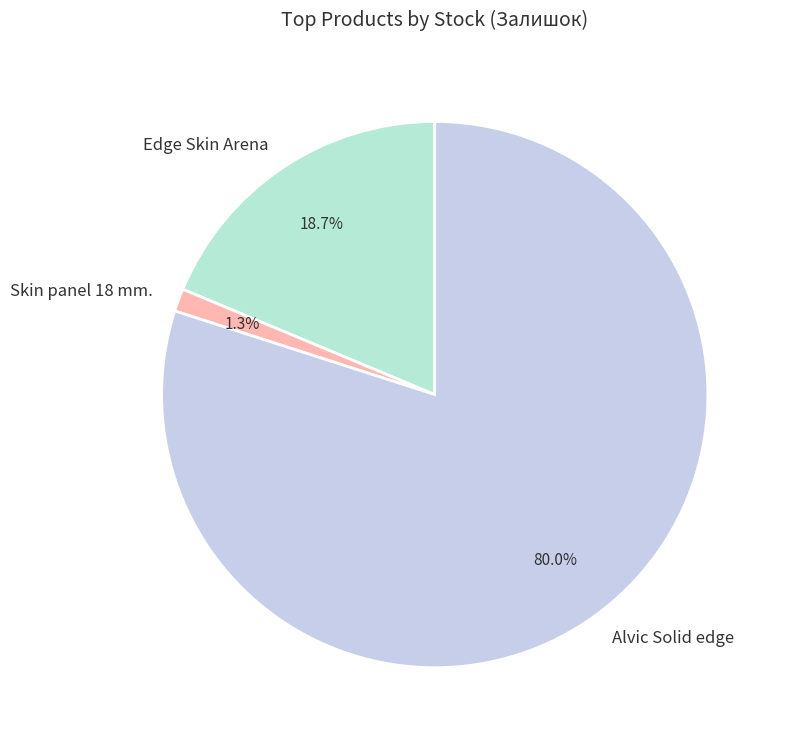

Rank the categories by value from lowest to highest.

Skin panel 18 mm., Edge Skin Arena, Alvic Solid edge